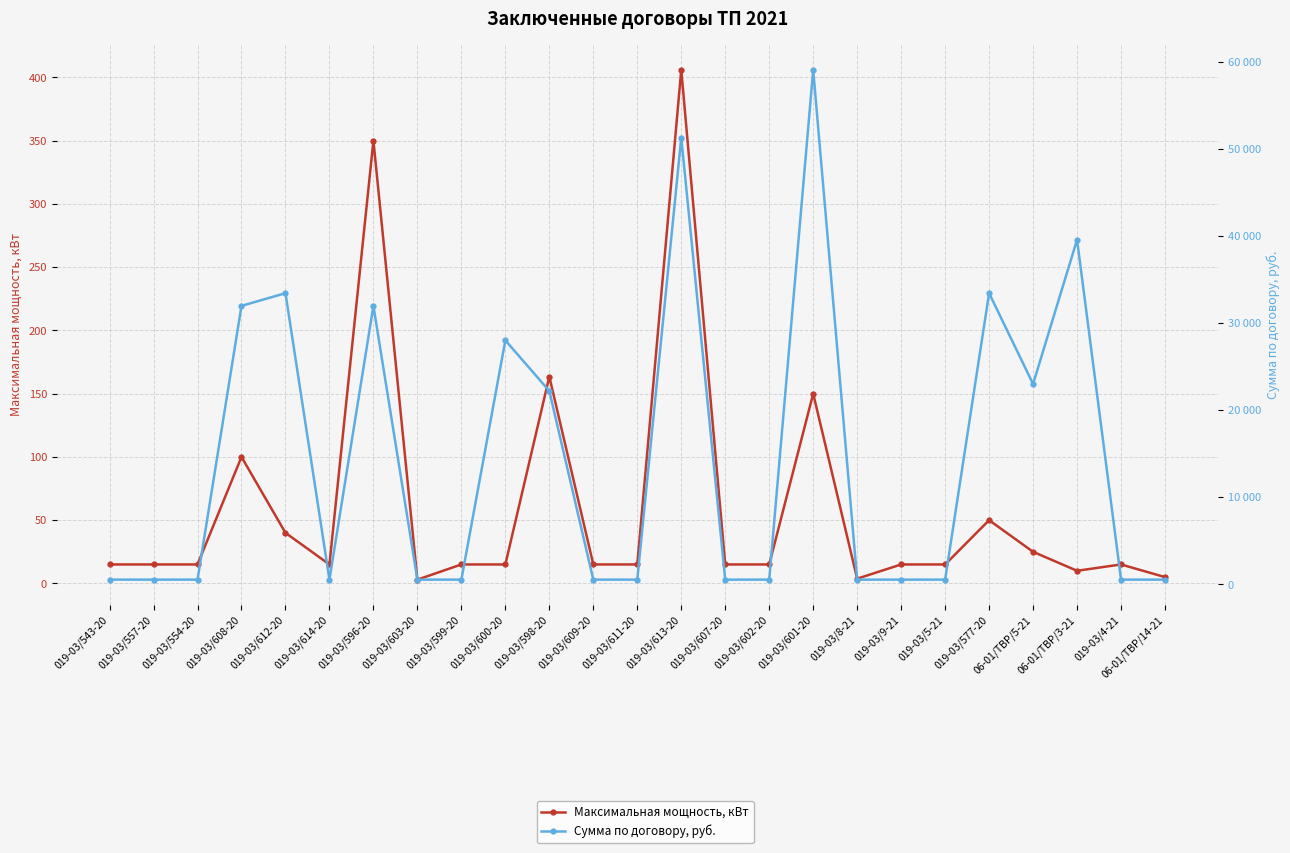

How many data points in Сумма по договору, руб. are above 550?

10